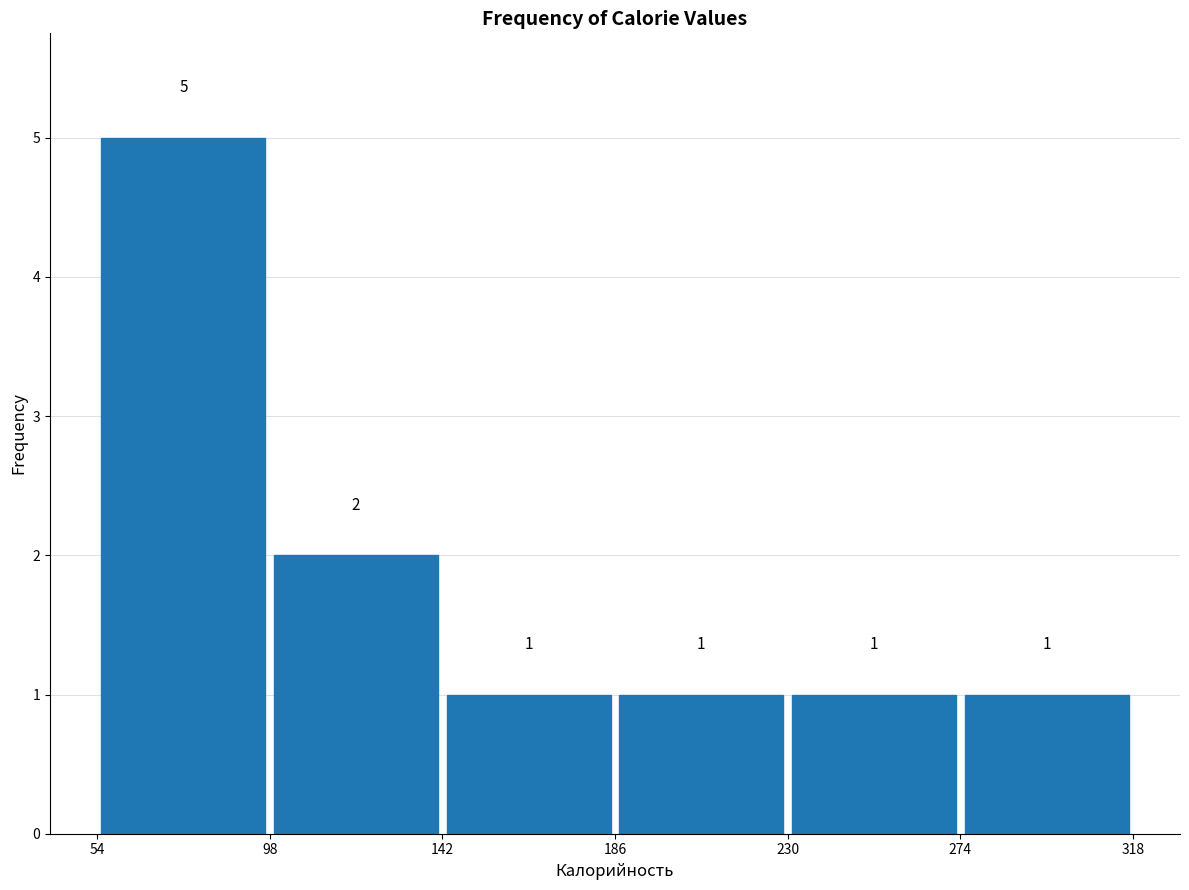

Reading left to right, transcribe this chart: for each bar, give the range it covers on the x-axis and its height.

54 to 98: 5
98 to 142: 2
142 to 186: 1
186 to 230: 1
230 to 274: 1
274 to 318: 1